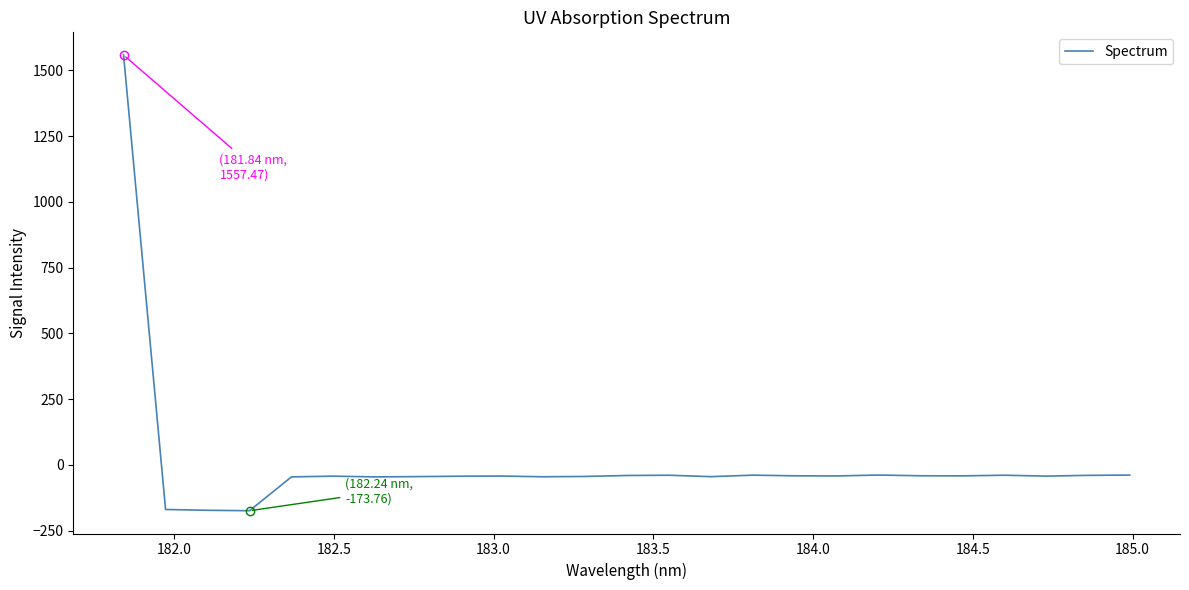

What is the maximum value shown in the chart?

1557.5